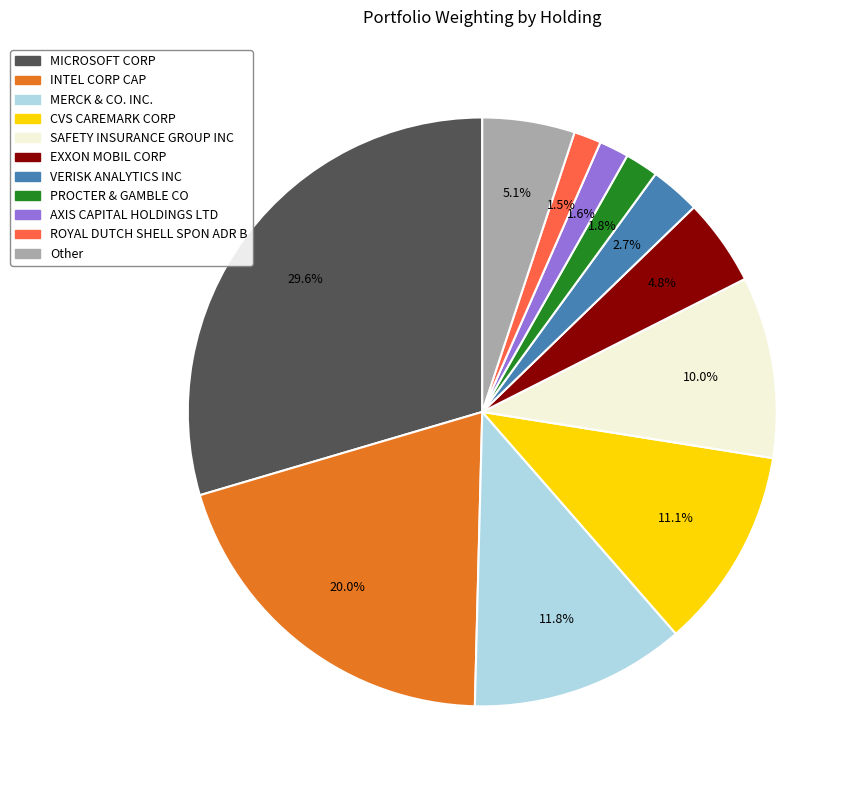

Which category has the biggest portion of the pie?

MICROSOFT CORP